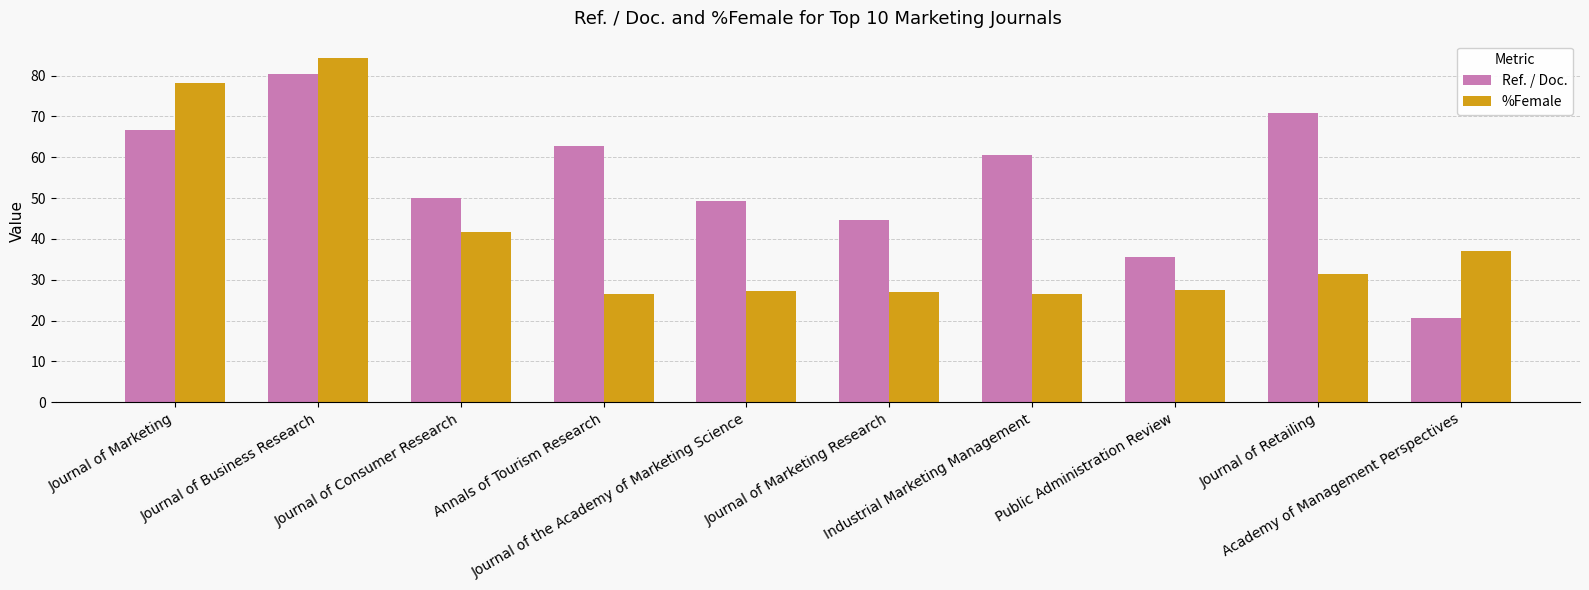

What are all the series names shown in the legend?

Ref. / Doc., %Female